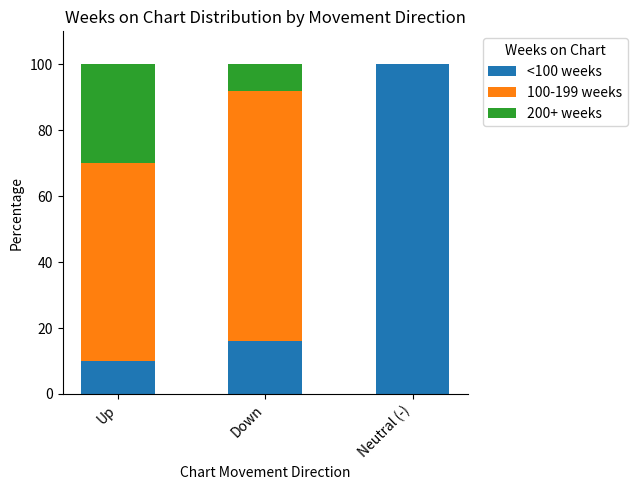

How many distinct data groups are displayed?

3